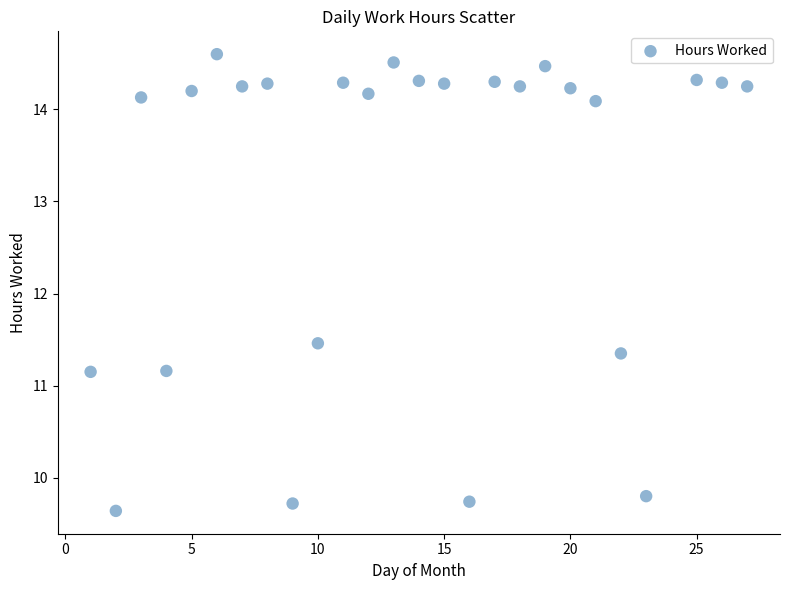

What is the range of X values (max minus min)?

26.0